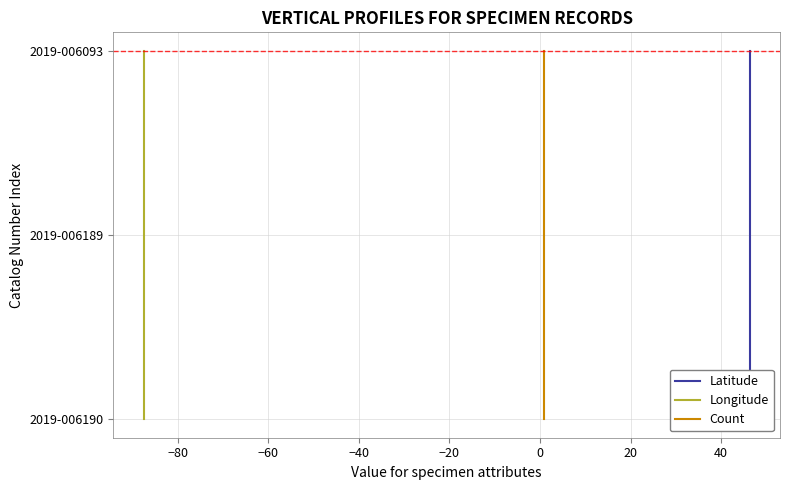

Is the value of Latitude at −60 greater than the value of Count at −60?

No